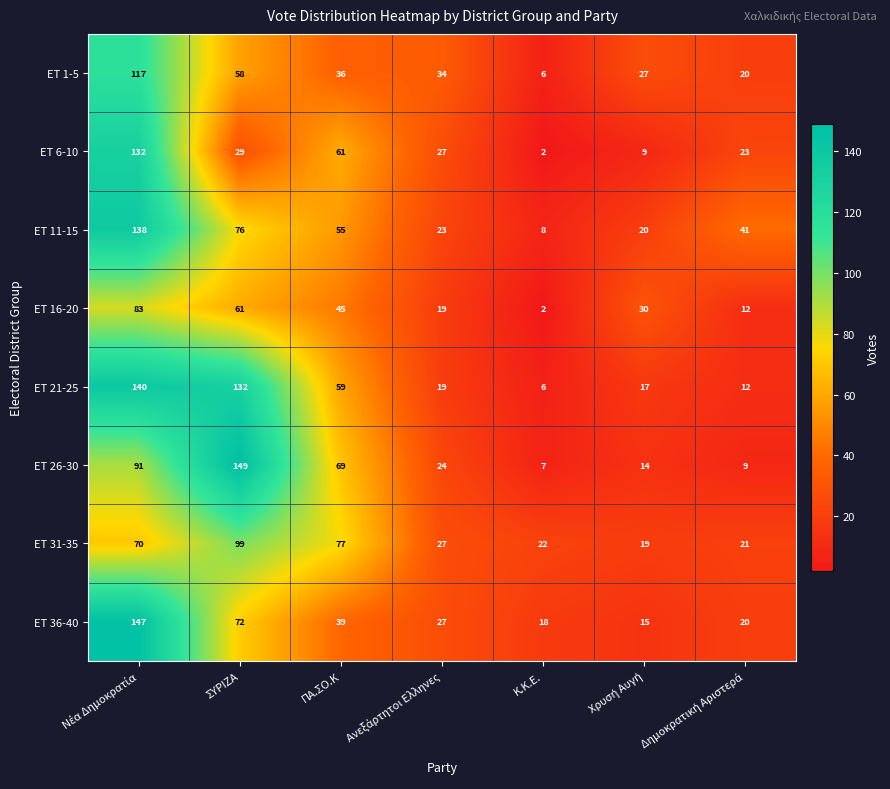

At which category does the chart reach its peak across all series?

ΣΥΡΙΖΑ